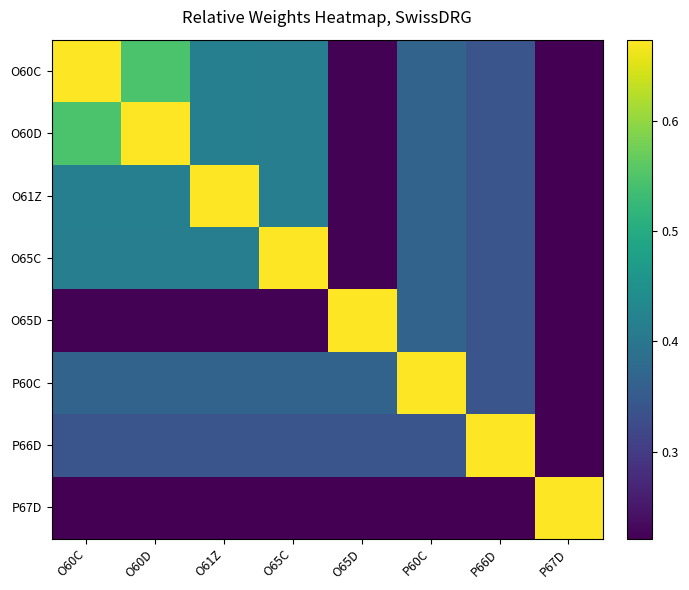

Between O60D and P60C, which series saw the biggest shift?

O60D